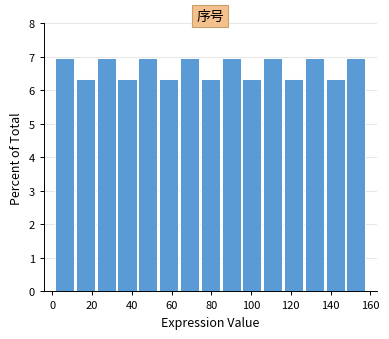

How tall is the bar that spans 96 to 106 on the x-axis? Neither the bar edges nor the heights are printed on the chart, so give them approximately, as read against the axes.

6.3